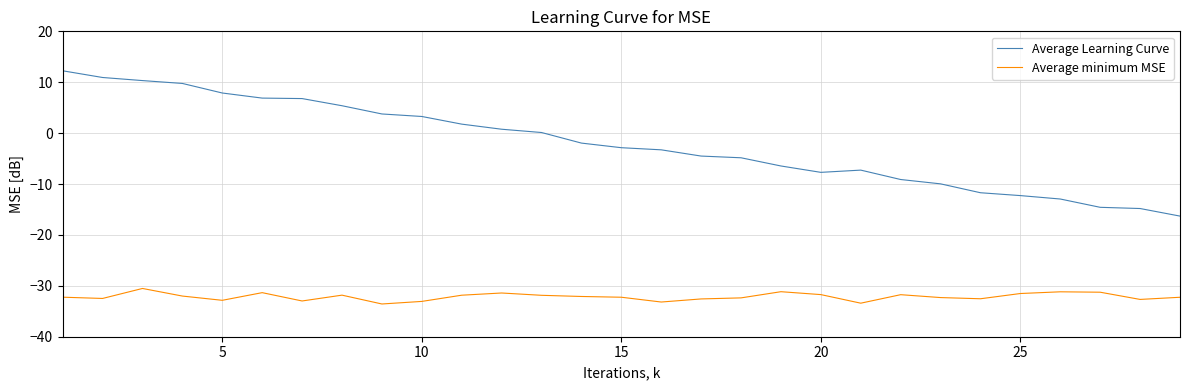

Rank the series by their average value, from lowest to highest.

Average minimum MSE, Average Learning Curve